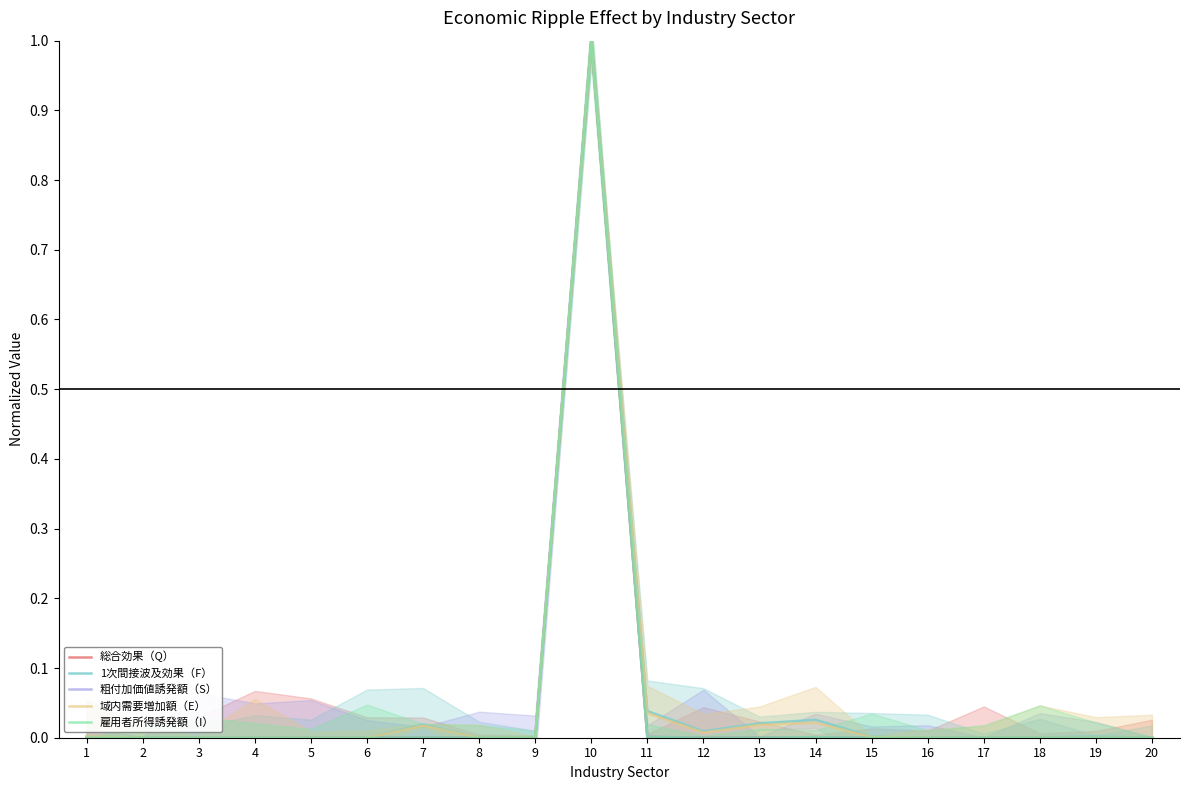

Does the chart have visible grid lines?

No